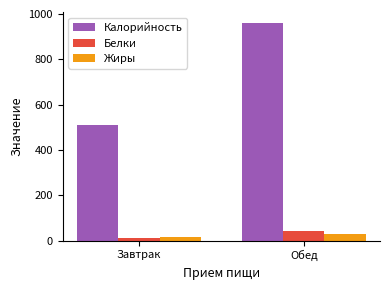

The value of Белки at Обед is 41.9. True or false?

True